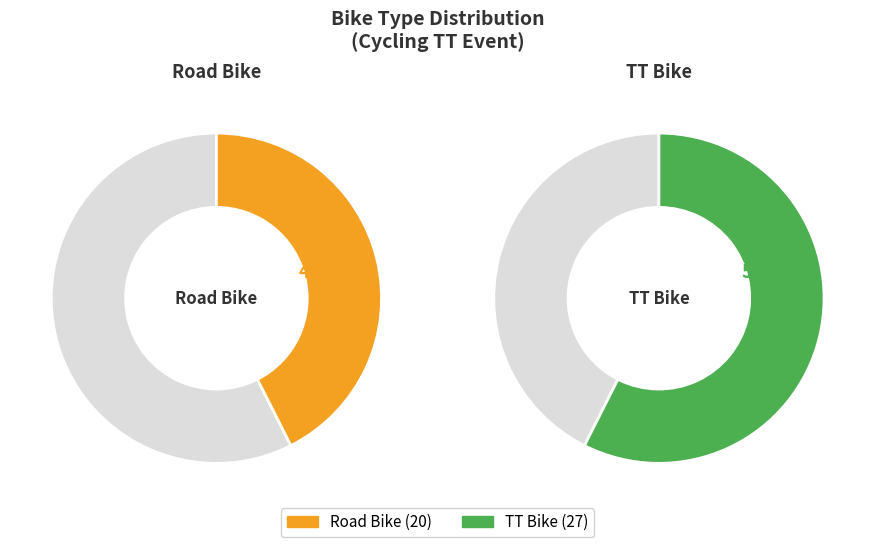

Is TT Bike the majority of the pie?

Yes